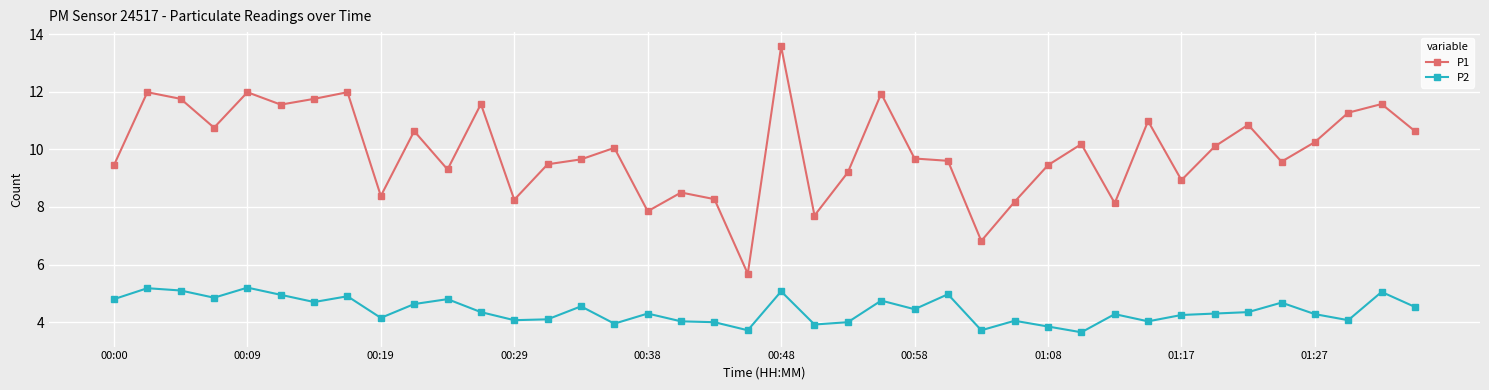

What is the lowest value of the P1 series?

5.7